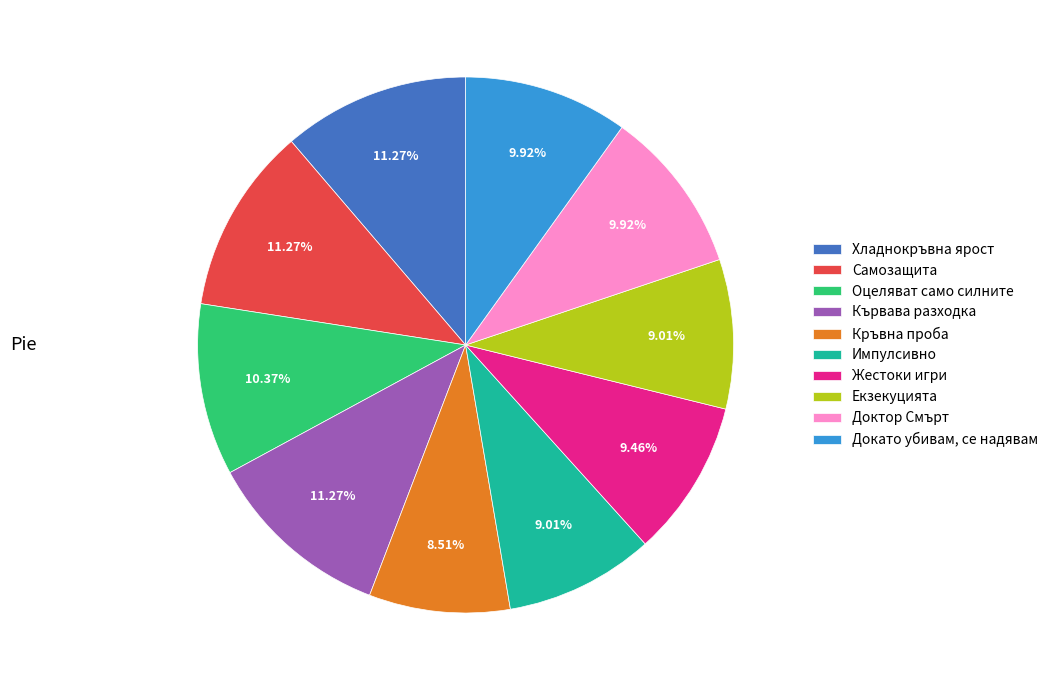

To the nearest percent, what is the combined percentage of Жестоки игри and Самозащита?

21%